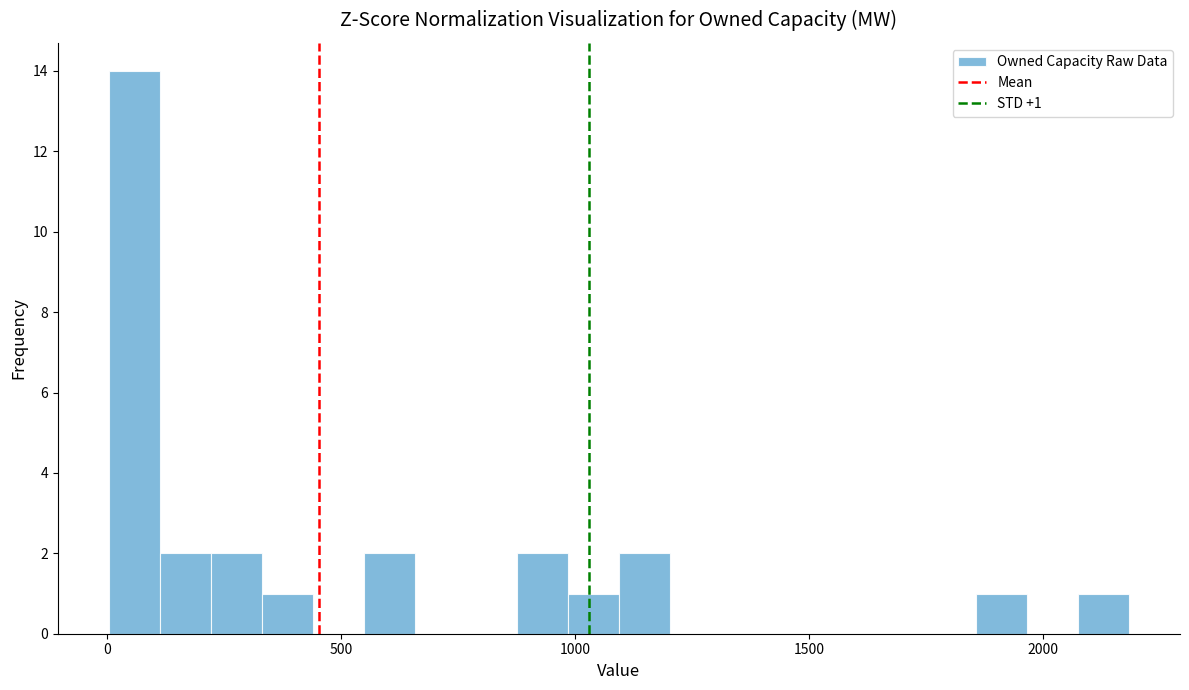

Read against the x-axis, roughly where is the centre of the tallest bar?

50